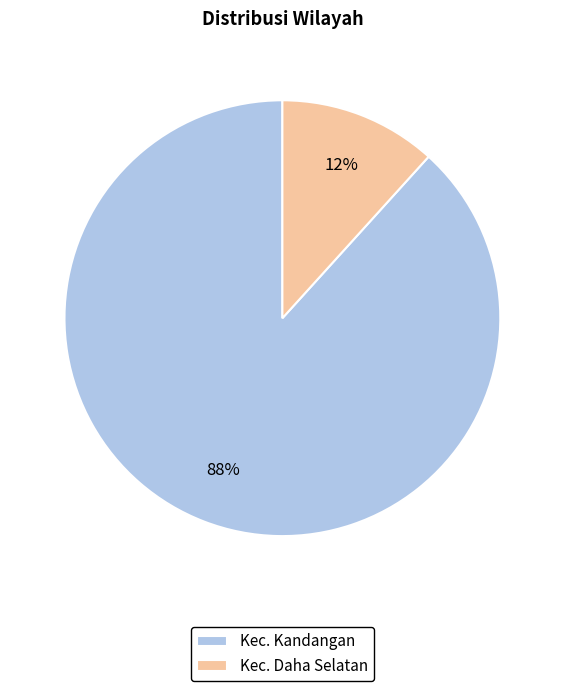

Which slice is the largest?

Kec. Kandangan